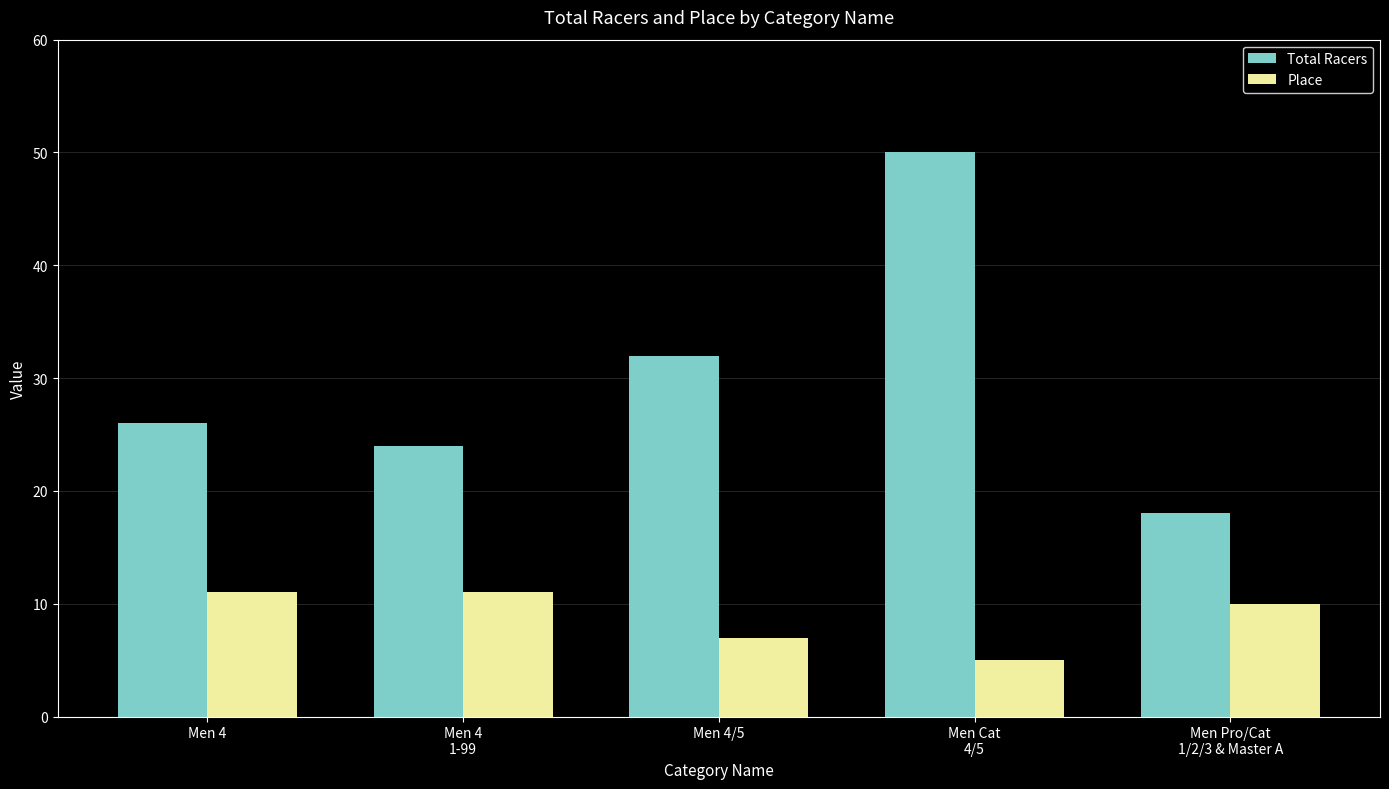

What are all the series names shown in the legend?

Total Racers, Place